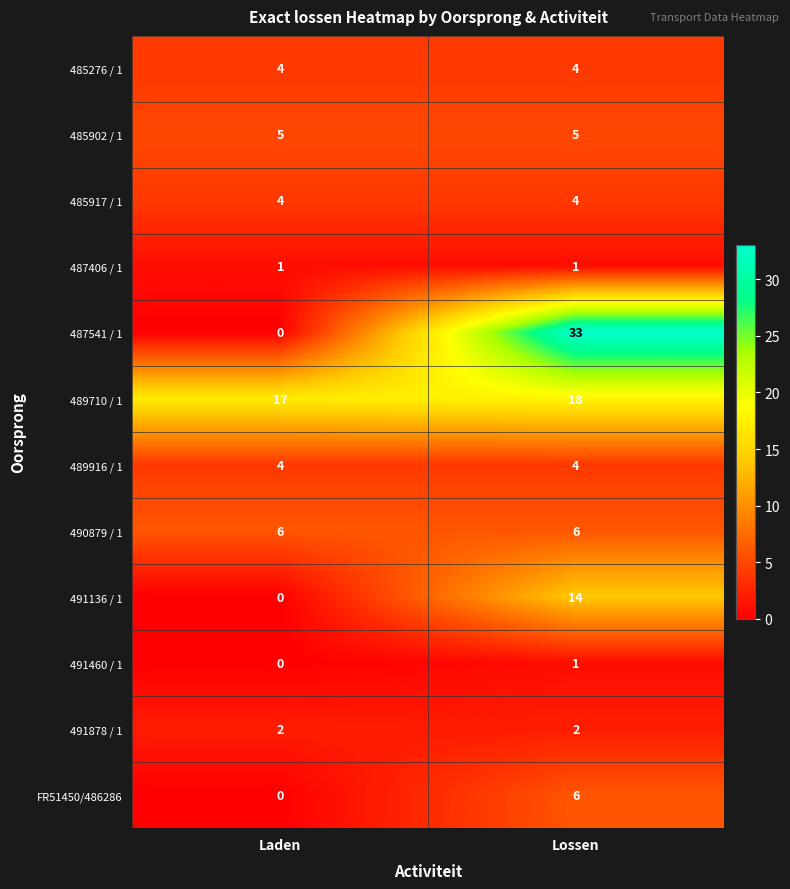

True or false: 487541 / 1 has a value of 47 at Lossen.

False